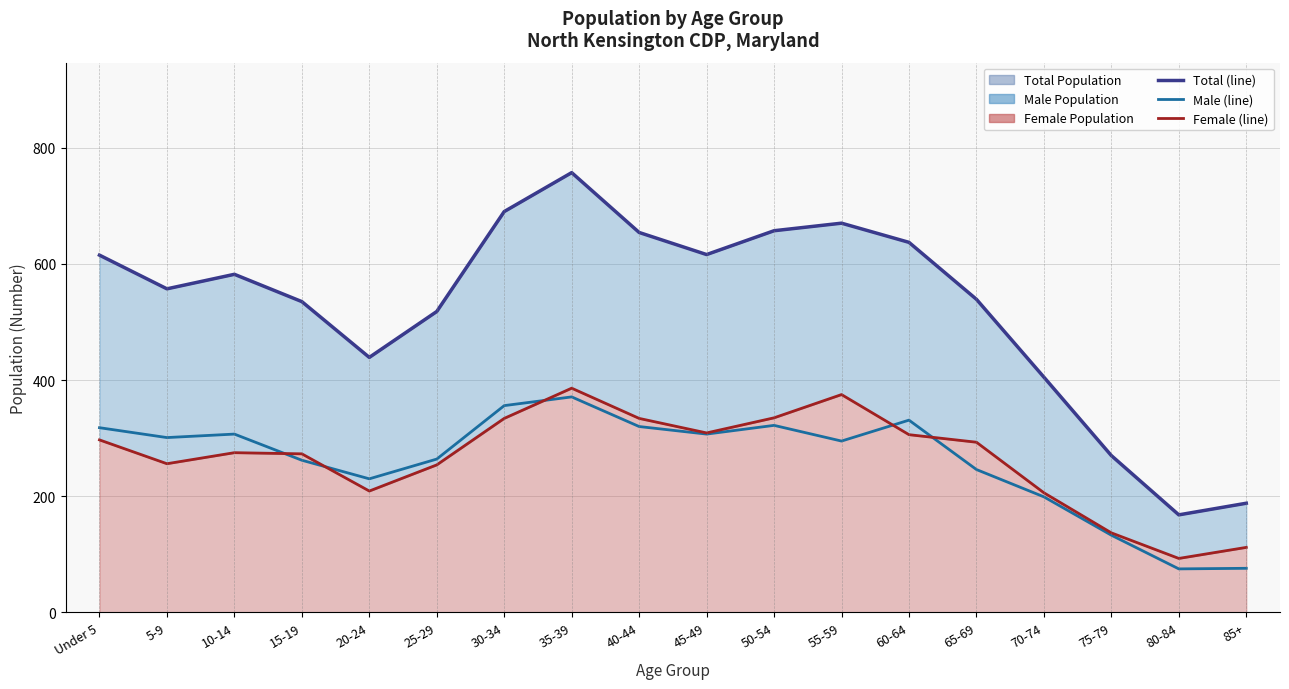

Is the value of Male (line) at 40-44 greater than the value of Female (line) at 10-14?

Yes